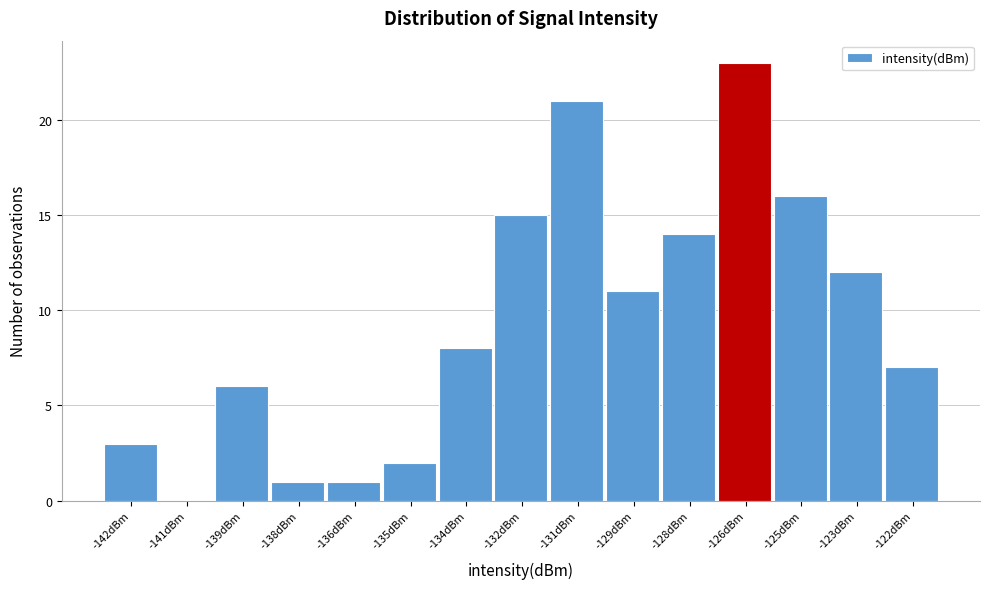

Reading right to left, what are all the values shown in this chart?

-122dBm=7	-123dBm=12	-125dBm=16	-126dBm=23	-128dBm=14	-129dBm=11	-131dBm=21	-132dBm=15	-134dBm=8	-135dBm=2	-136dBm=1	-138dBm=1	-139dBm=6	-141dBm=0	-142dBm=3